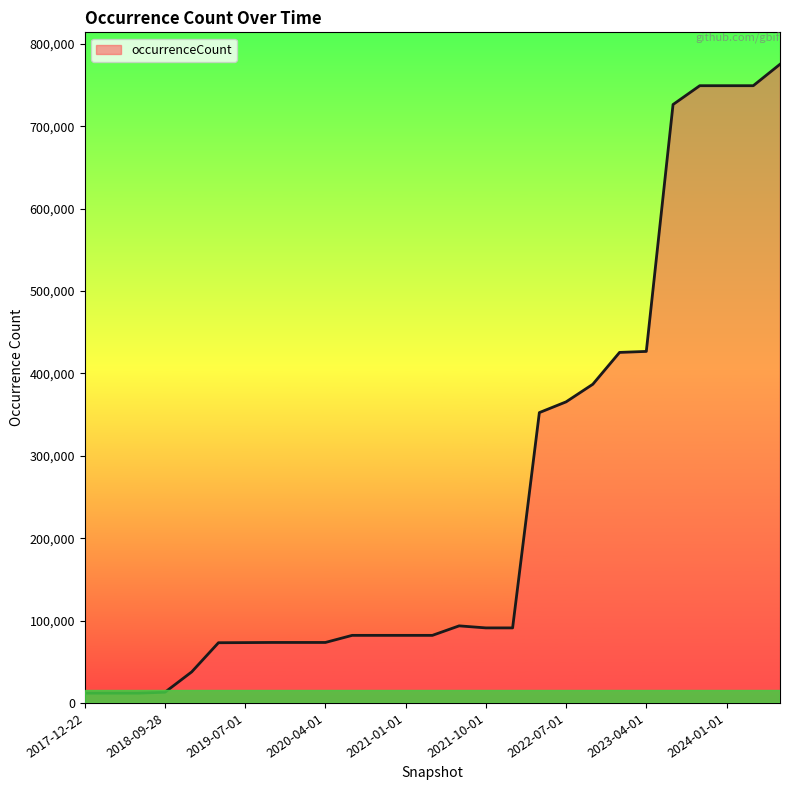

Does the chart display data point markers on the line(s)?

No